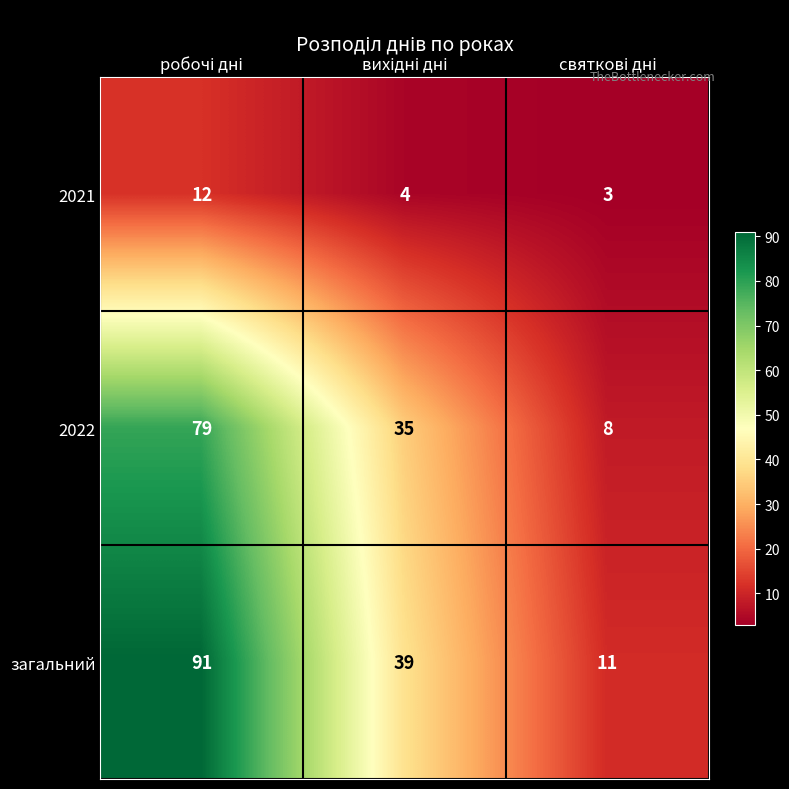

What is the difference between the maximum and second lowest values in the 2022 series?

44